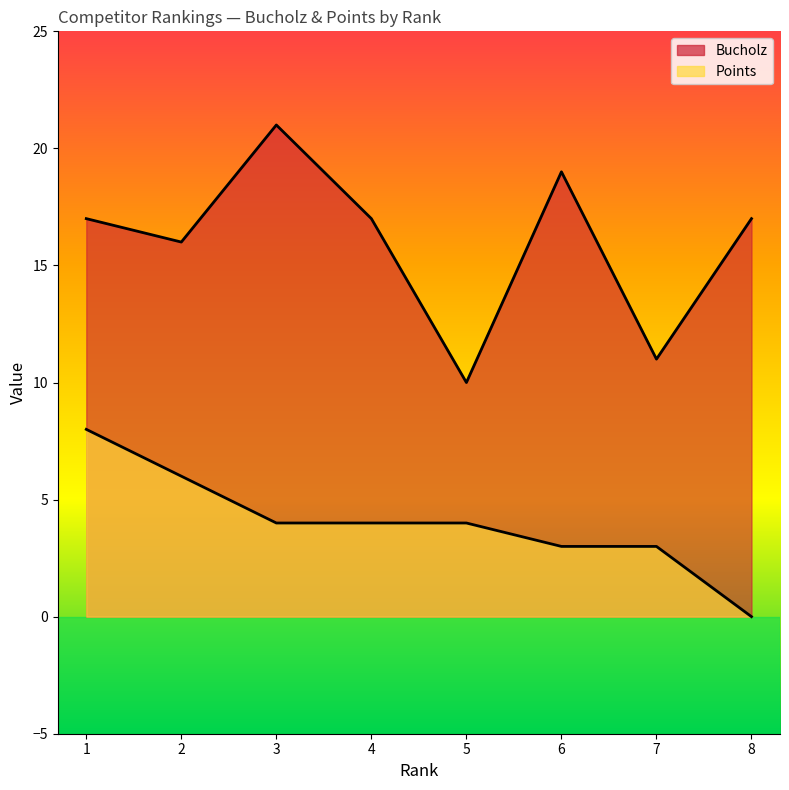

At which category does the chart reach its minimum across all series?

8